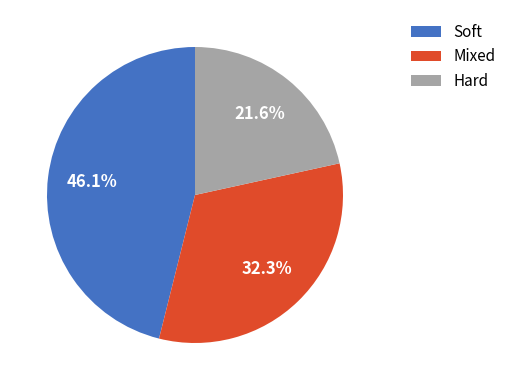

Is there any slice that represents more than half of the pie?

No